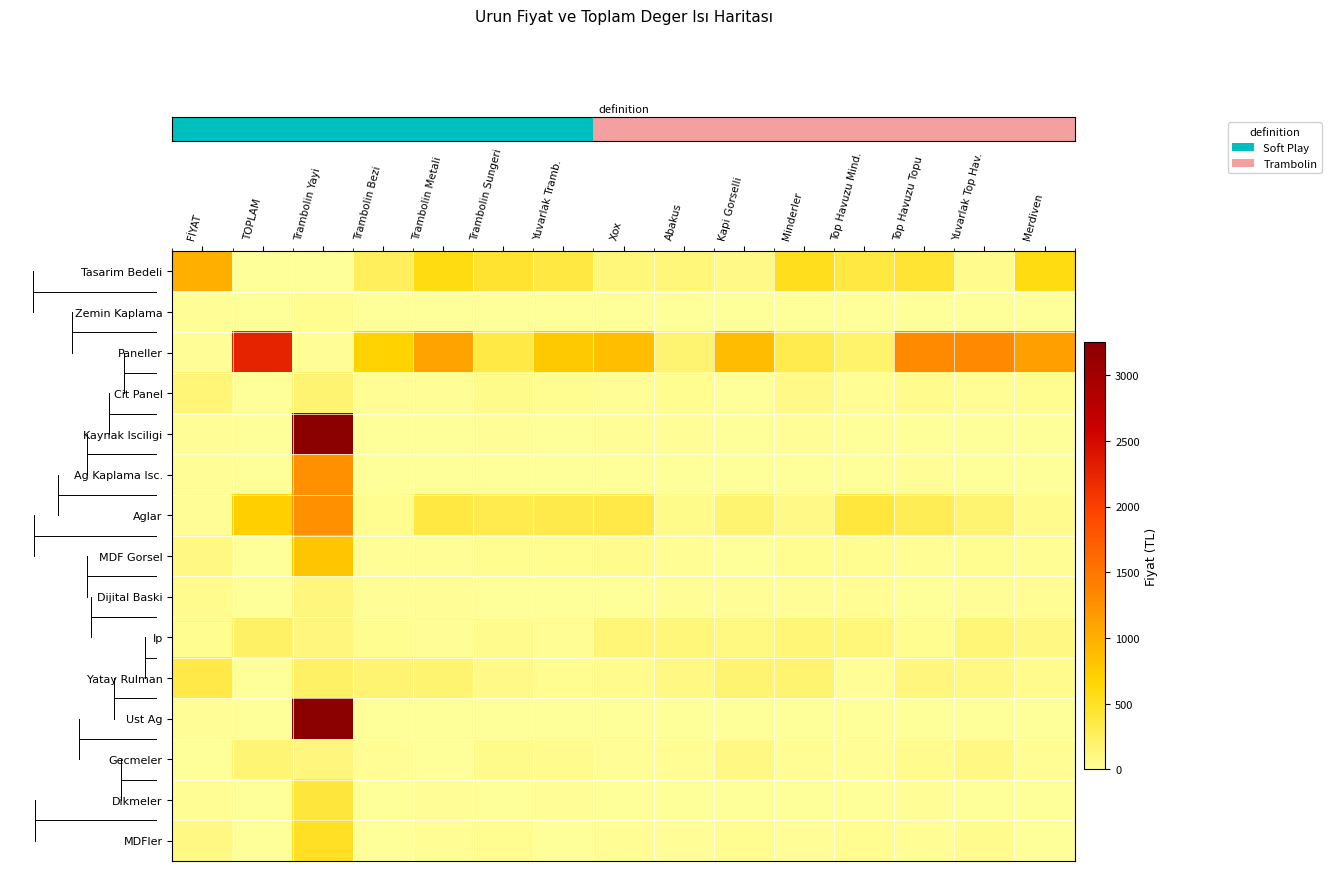

At which category does the chart reach its peak across all series?

Trambolin Yayi